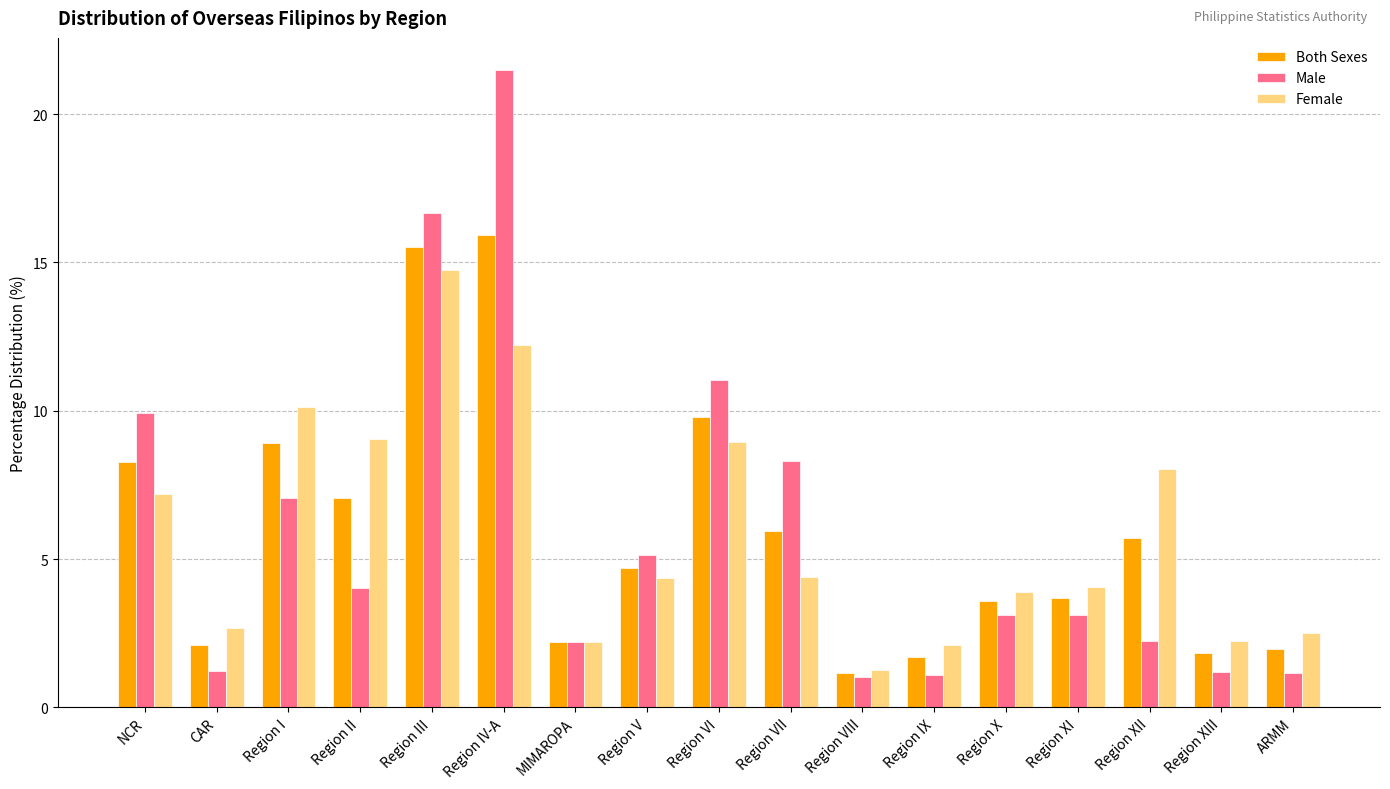

At which category is the sum across all series the highest?

Region IV-A